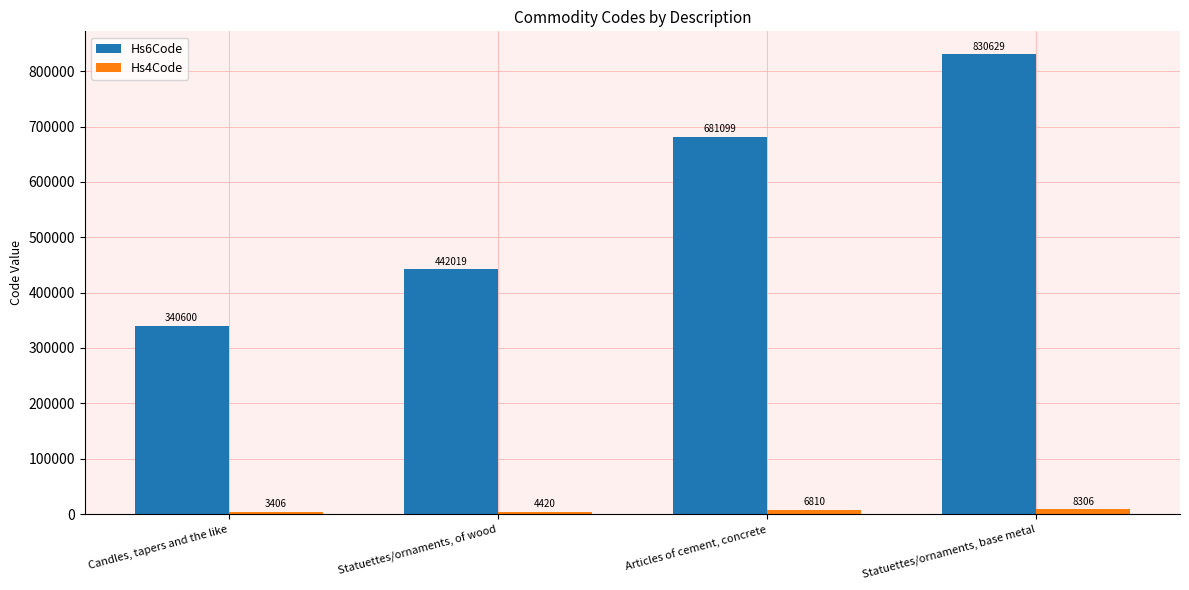

List the labels in order of Hs6Code value, smallest first.

Candles, tapers and the like, Statuettes/ornaments, of wood, Articles of cement, concrete, Statuettes/ornaments, base metal